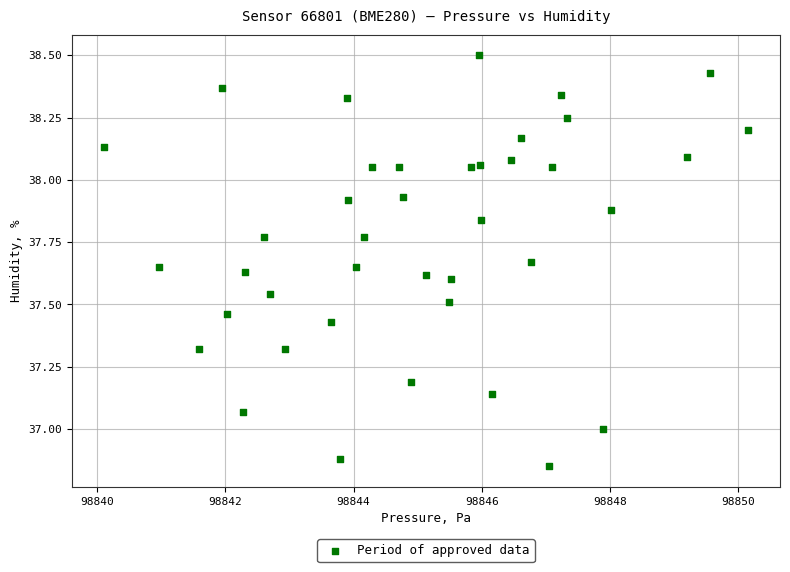

What is the range of X values (max minus min)?

10.0